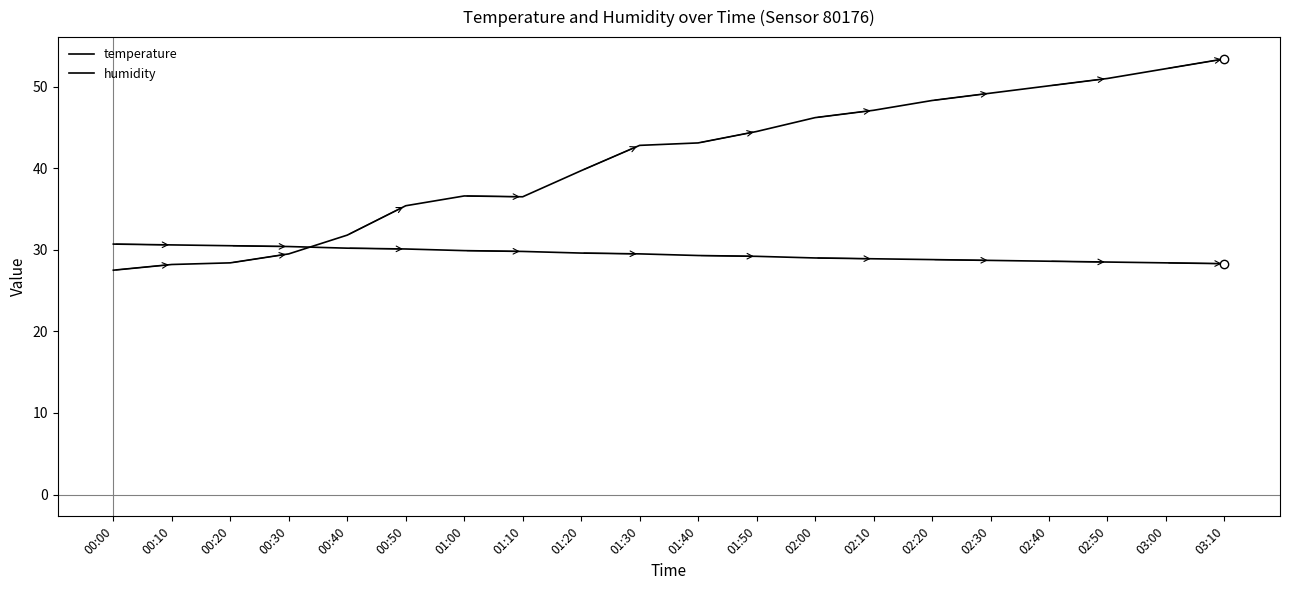

At which label is temperature closest to 29?

02:00